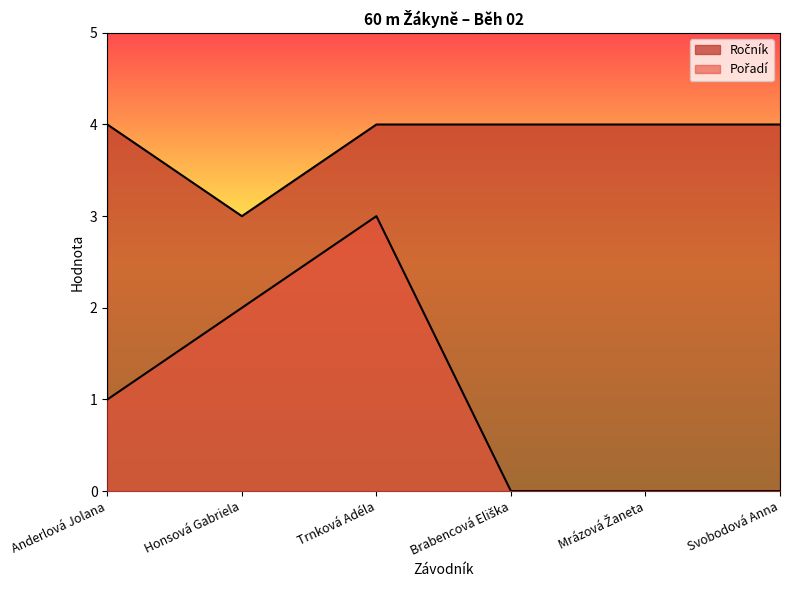

Count the Pořadí values in the range 0 to 2.

5